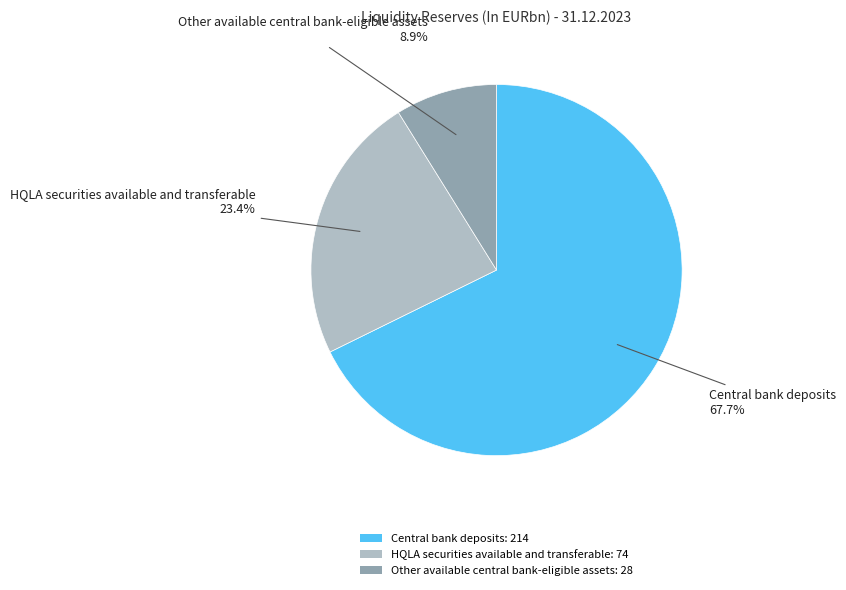

Which slice is the smallest?

Other available central bank-eligible assets